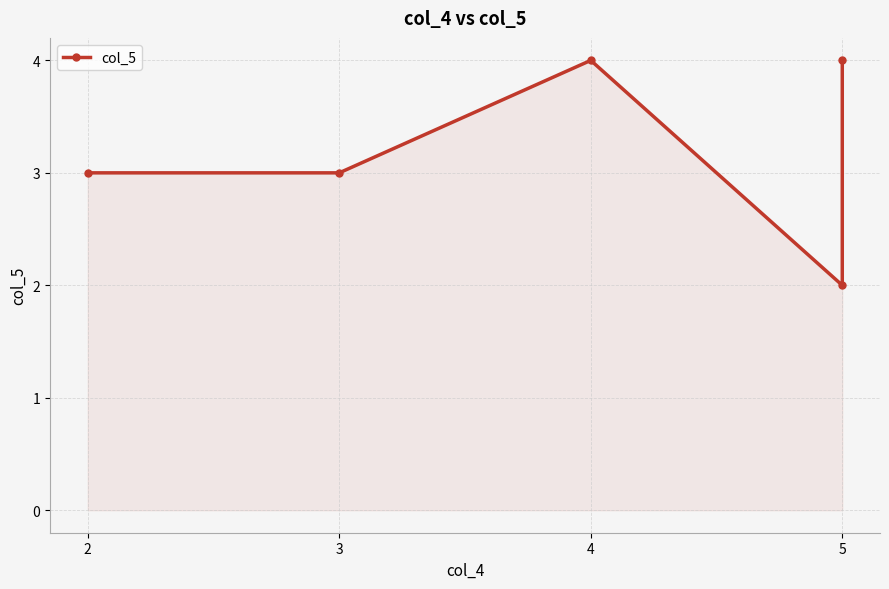

How many interior local valleys (lower than both neighbors) does the data have?

1